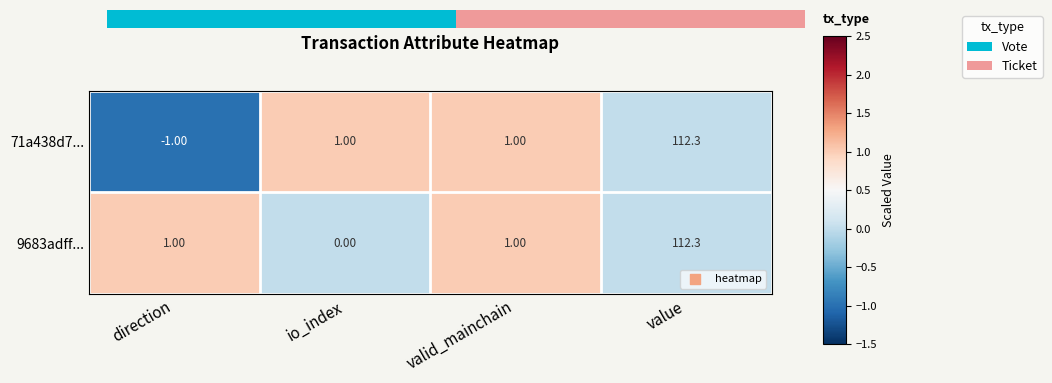

The 71a438d7... series shows 1 at value. True or false?

False